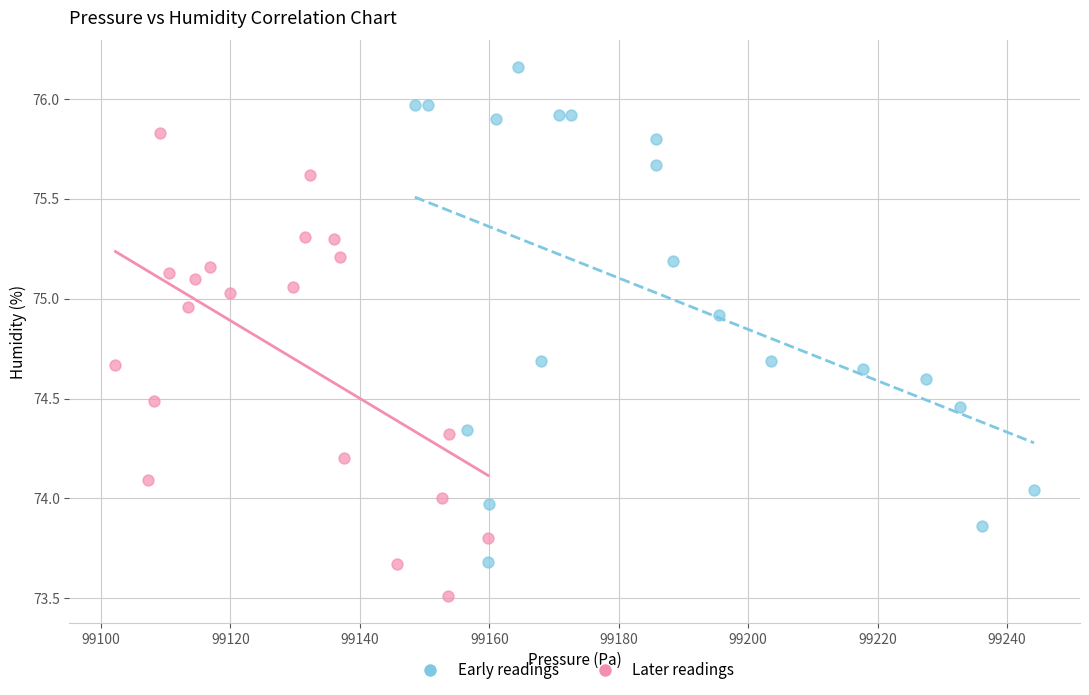

Which series contains the lowest Y value?

Later readings